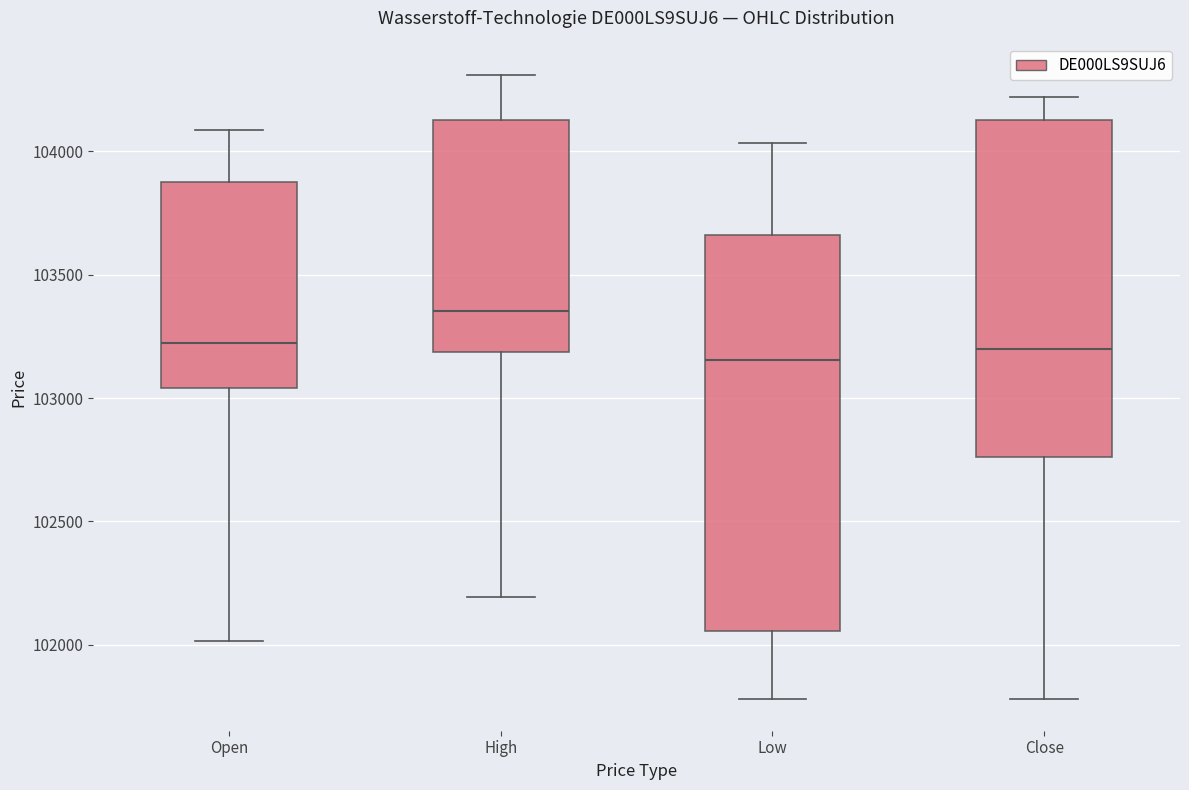

Which box's median line is the highest?

High